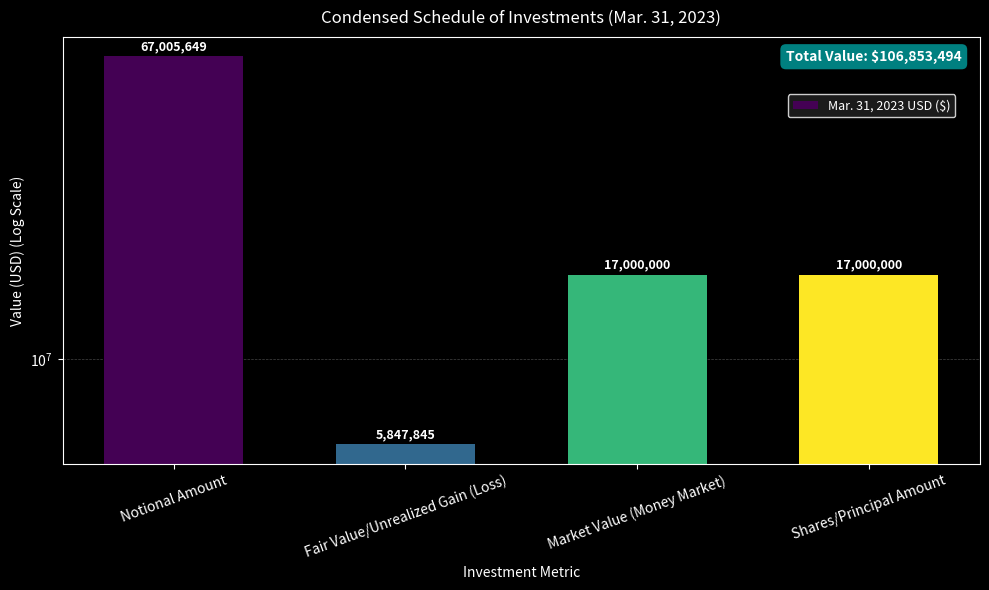

Rank the categories by value from highest to lowest.

Notional Amount, Market Value (Money Market), Shares/Principal Amount, Fair Value/Unrealized Gain (Loss)